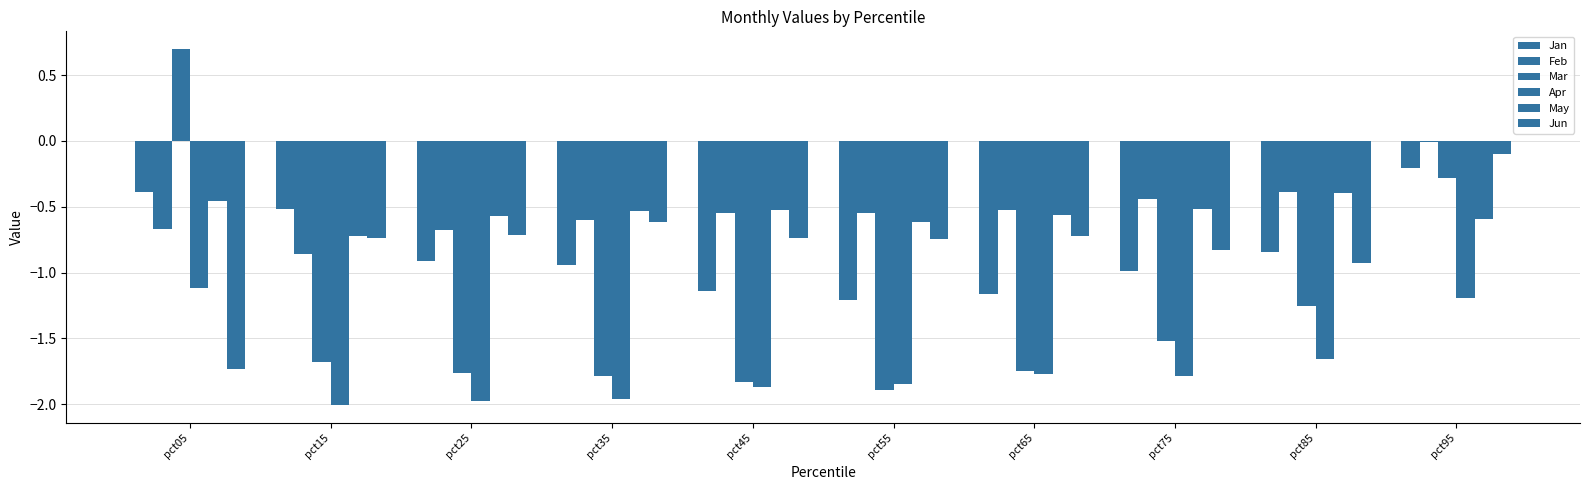

How many series are shown in this chart?

6